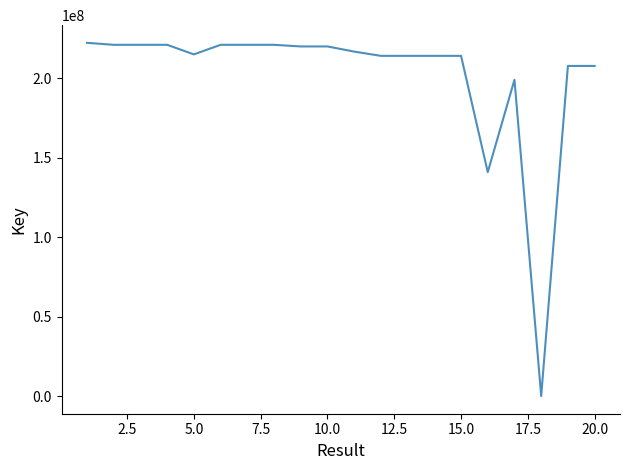

What is the greatest value displayed?

222446934